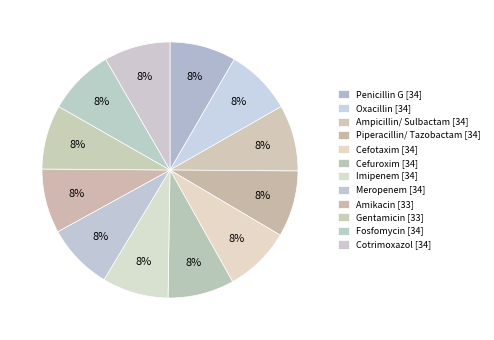

Which slice is the smallest?

Amikacin